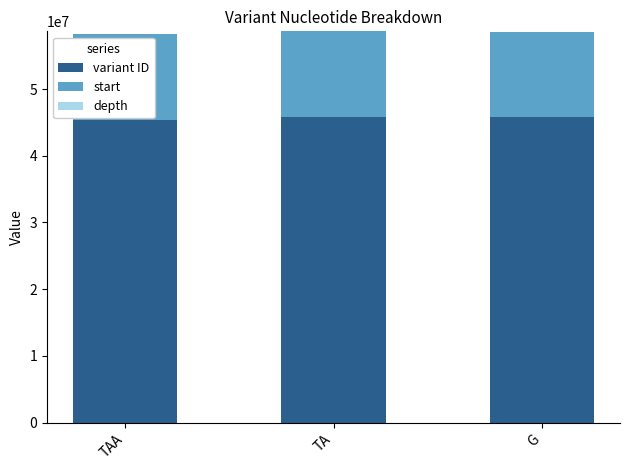

Is it true that variant ID equals 45431467 at TAA?

True